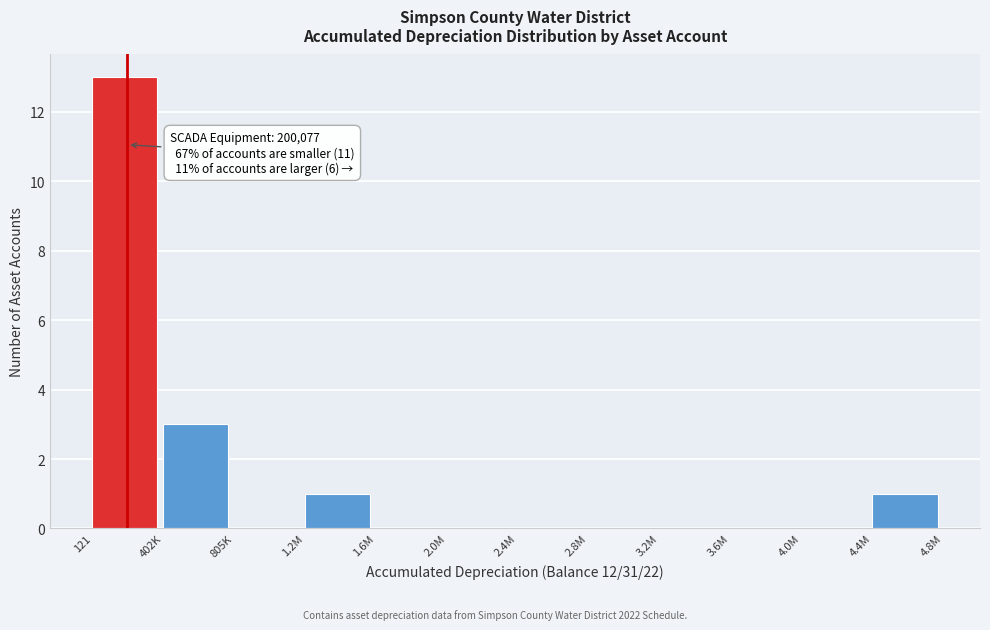

Reading left to right, list all the values displayed in this chart.

121=13	402K=3	805K=0	1.2M=1	1.6M=0	2.0M=0	2.4M=0	2.8M=0	3.2M=0	3.6M=0	4.0M=0	4.4M=1